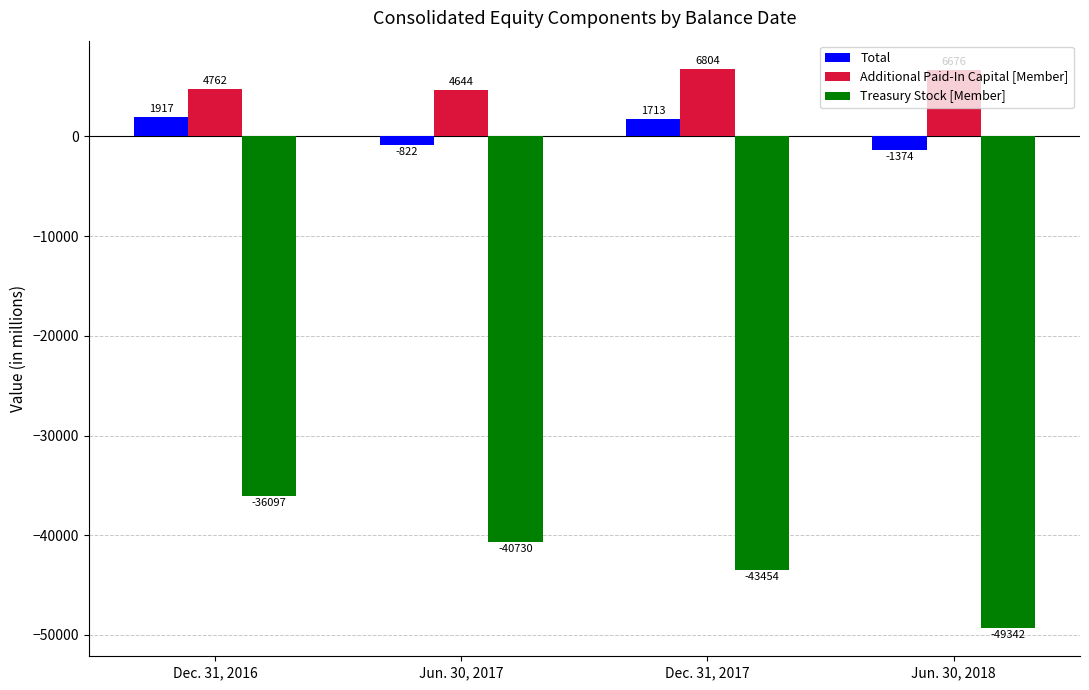

Is the value of Treasury Stock [Member] at Dec. 31, 2016 greater than the value of Total at Jun. 30, 2017?

No